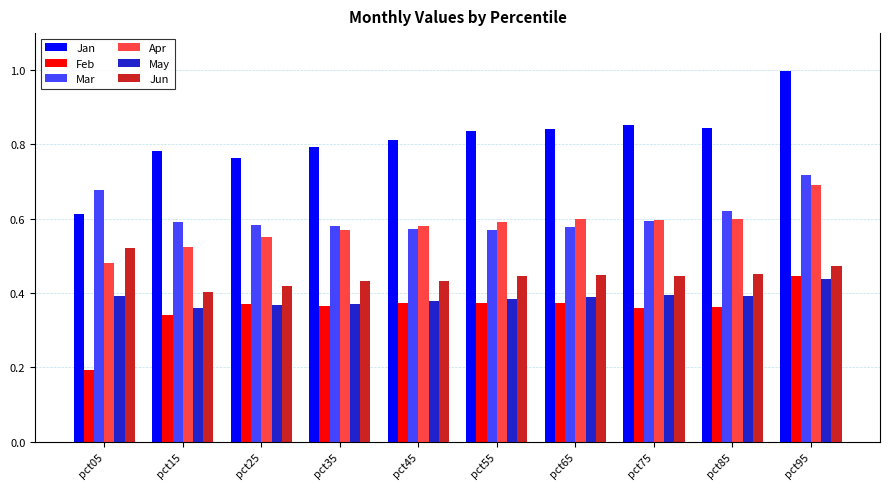

Where is Jun nearest to the value 0?

pct15